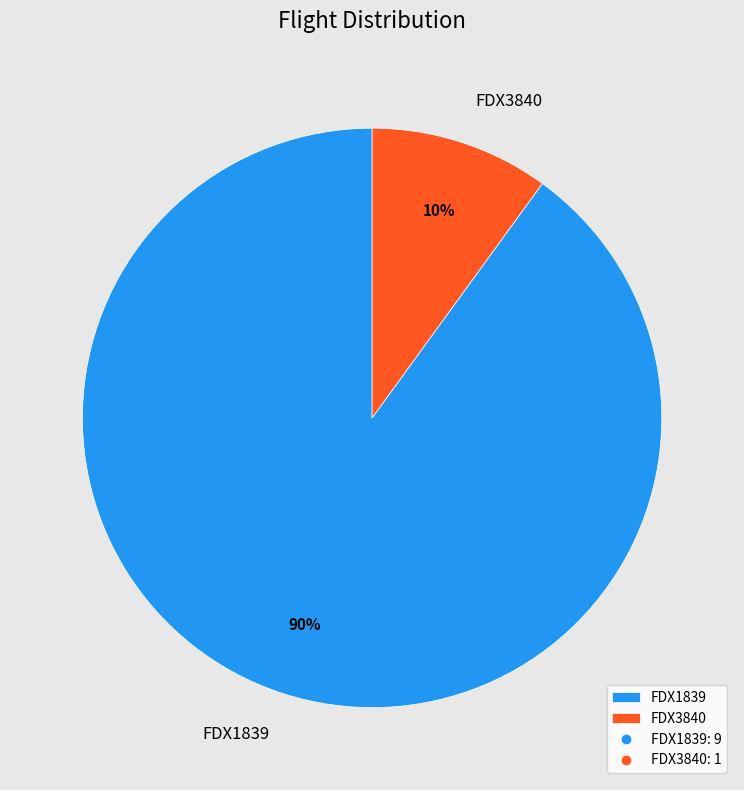

What percentage is the FDX1839 slice, to the nearest percent?

90%